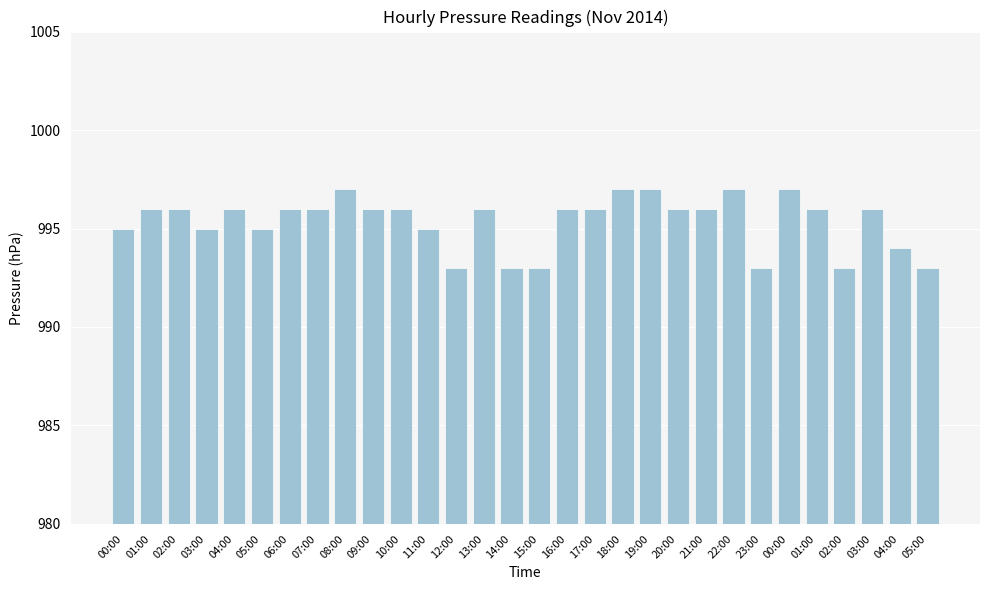

Are the bars grouped side by side (vs. stacked)?

No